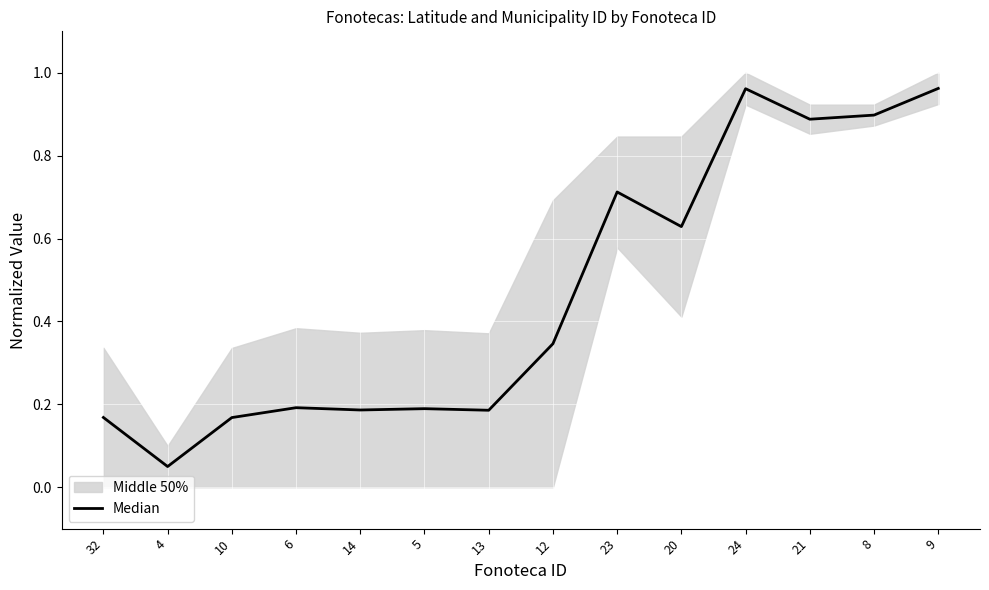

What is the difference between the values at 24 and 5?

0.8